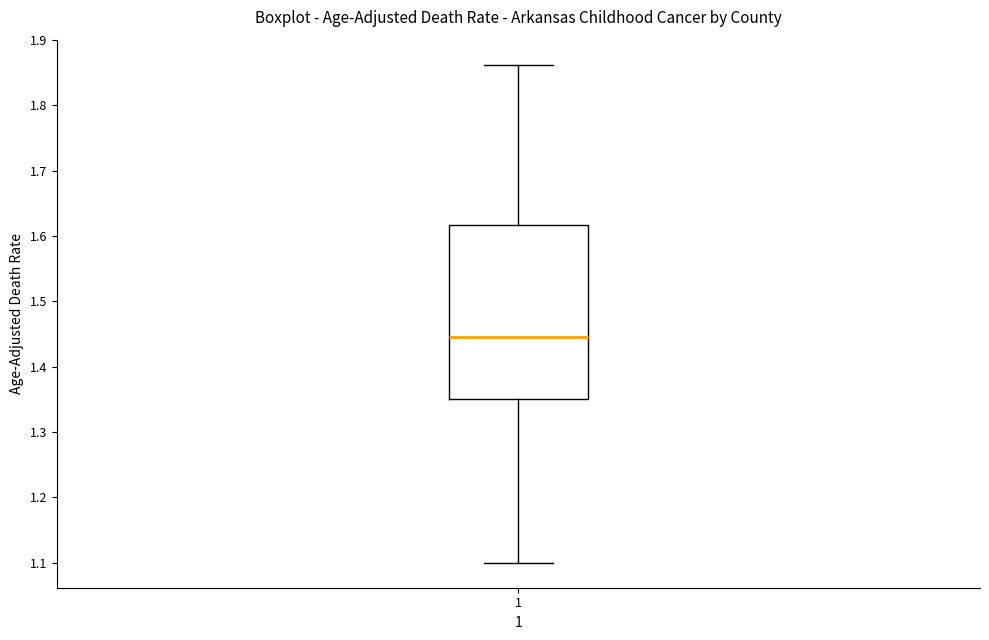

Read this box plot against the y-axis: the position of the median line, the range covered by the box, and the ends of both whiskers. The values are not printed on the chart, so give them approximately, as read against the axis.

median 1.45, box 1.35 to 1.62, whiskers 1.10 to 1.86